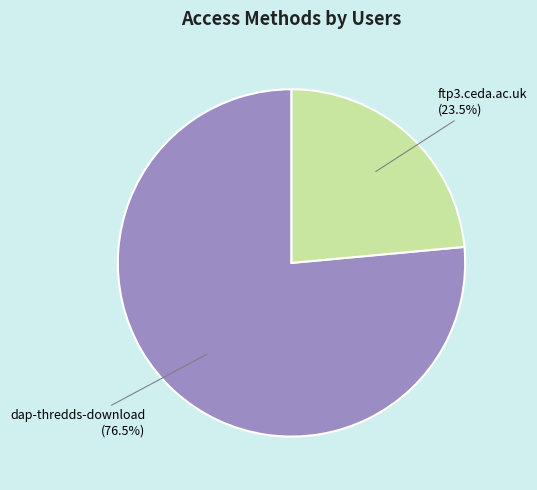

Which category has the smallest portion of the pie?

ftp3.ceda.ac.uk